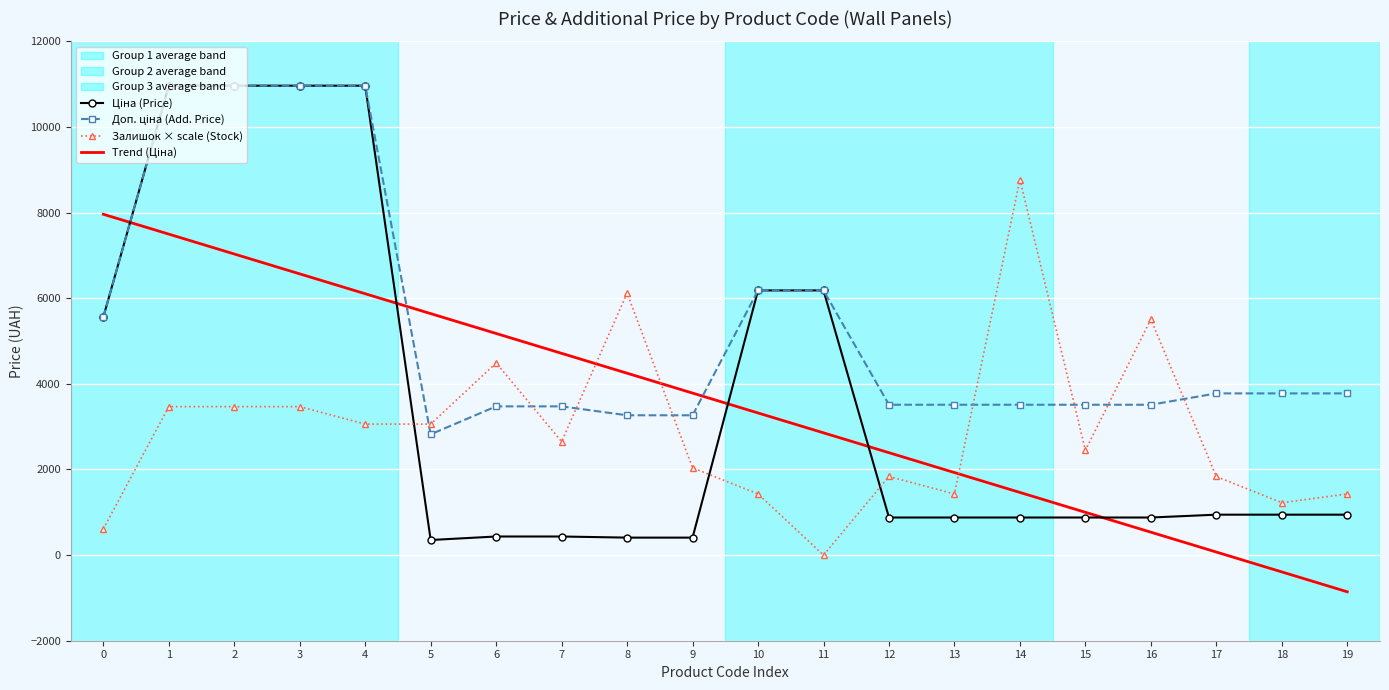

What is the greatest value displayed?

10964.4